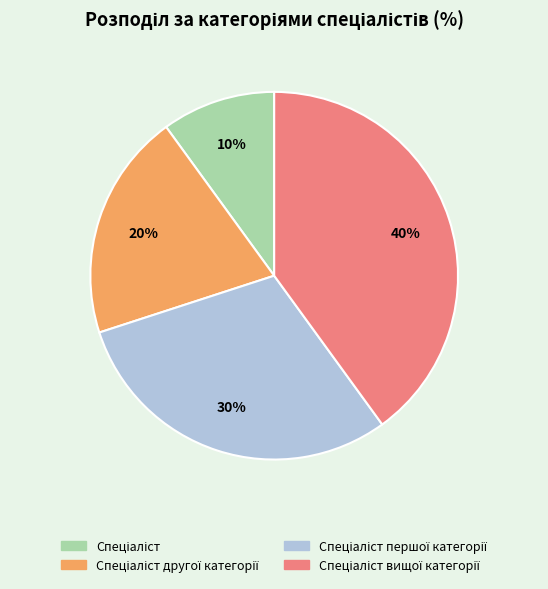

Does any single category account for the majority?

No